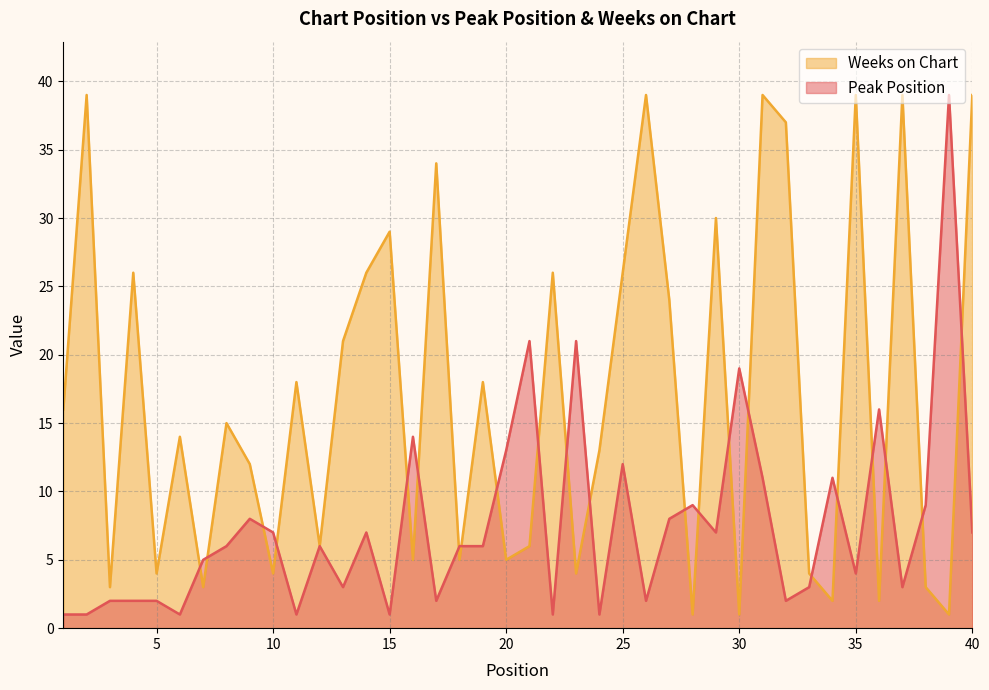

Reading left to right, transcribe all the data shown in this chart.

Peak Position: 1	1	2	2	2	1	5	6	8	7	1	6	3	7	1	14	2	6	6	13	21	1	21	1	12	2	8	9	7	19	11	2	3	11	4	16	3	9	39	7
Weeks on Chart: 16	39	3	26	4	14	3	15	12	4	18	6	21	26	29	5	34	5	18	5	6	26	4	13	26	39	24	1	30	1	39	37	4	2	39	2	39	3	1	39